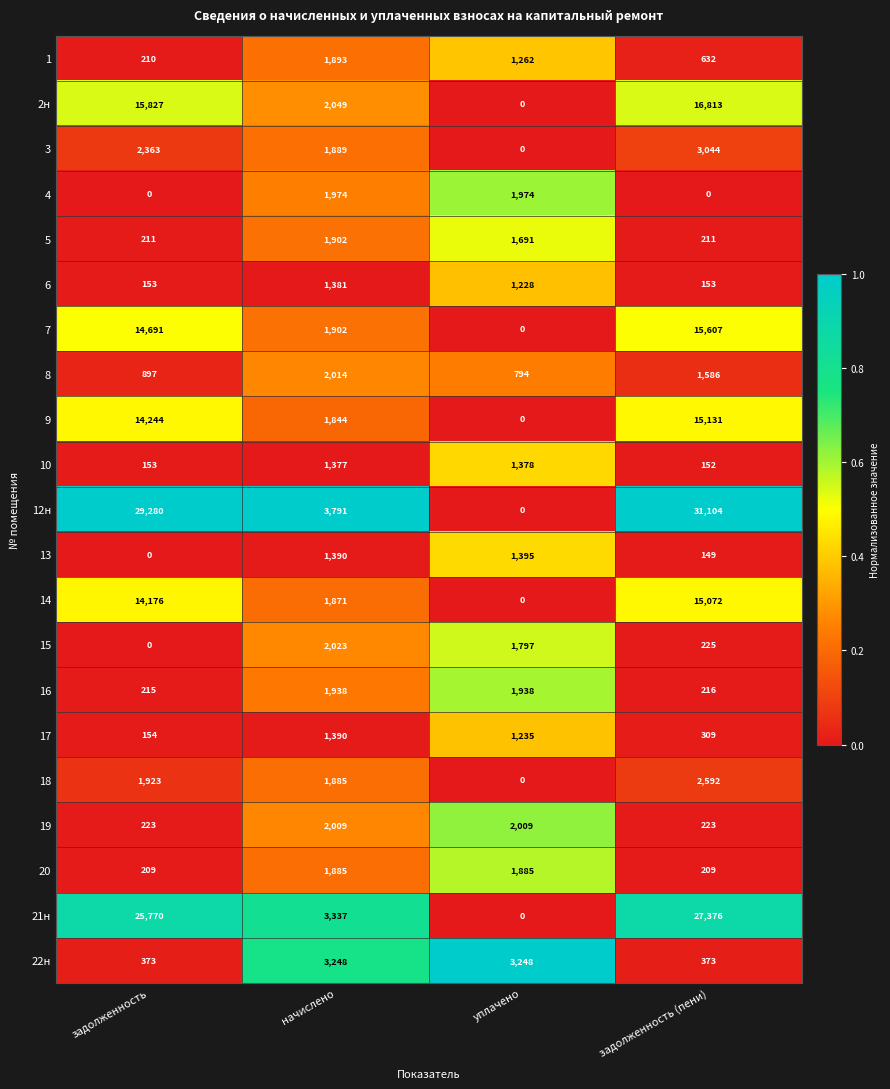

What is the difference between the maximum and second lowest values in the 7 series?

13705